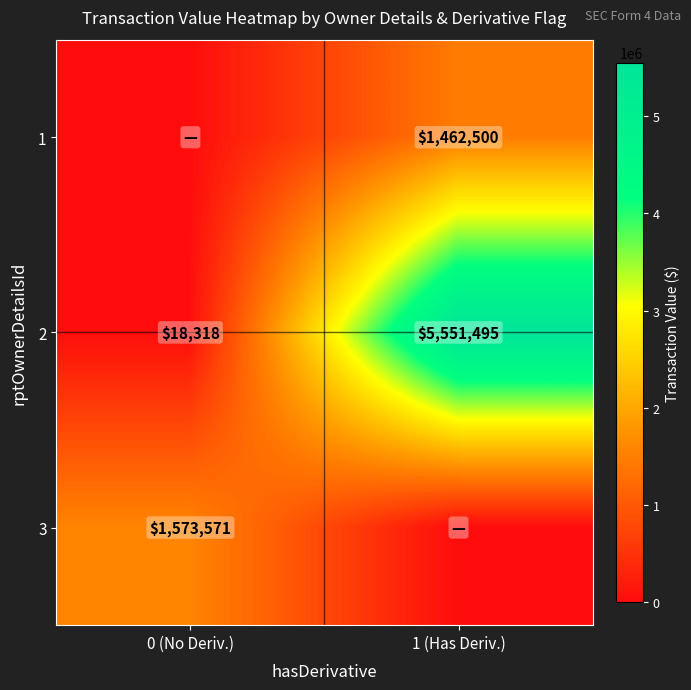

Where is 2 nearest to the value 2784906?

0 (No Deriv.)